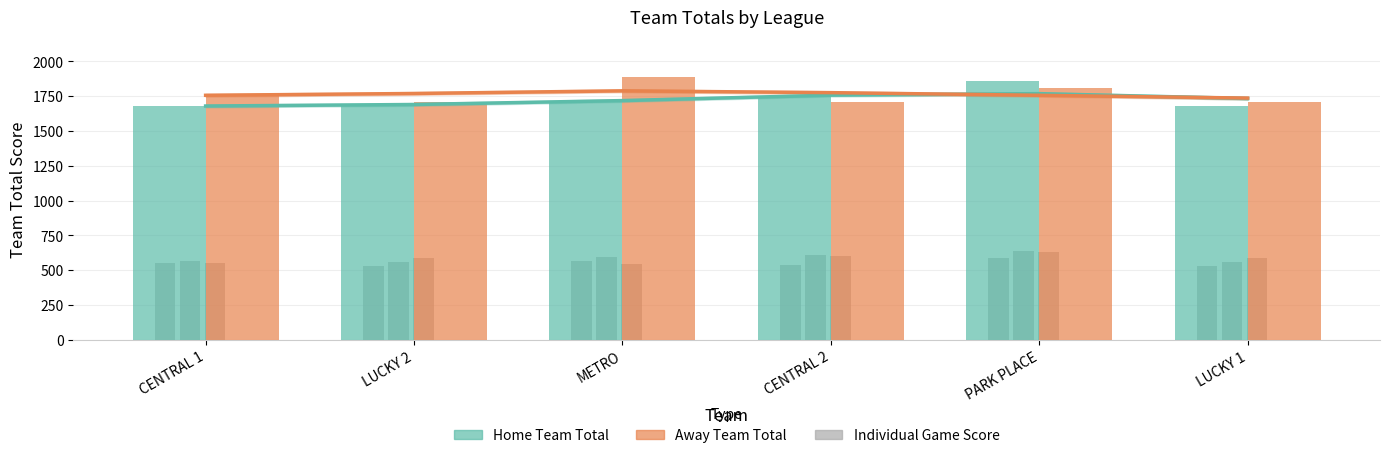

At which category is the sum across all series the highest?

PARK PLACE